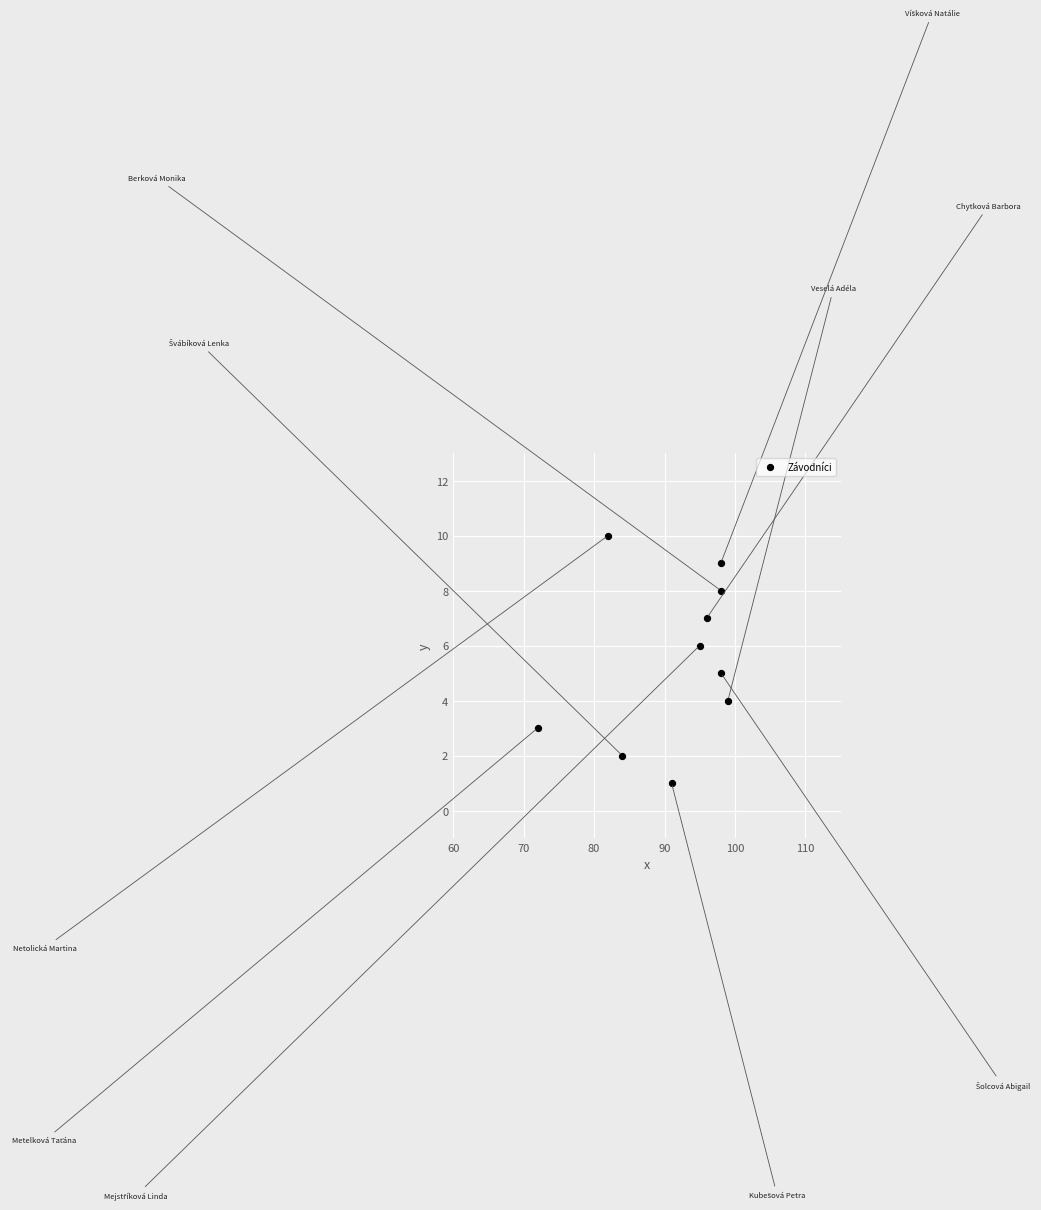

What is the range of Y values (max minus min)?

9